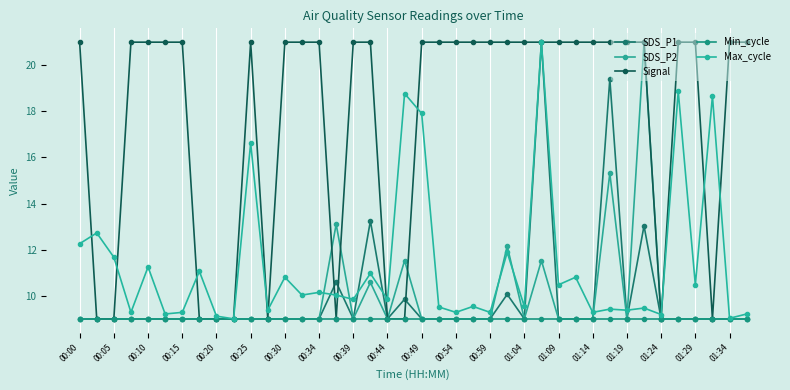

What are all the series names shown in the legend?

SDS_P1, SDS_P2, Signal, Min_cycle, Max_cycle